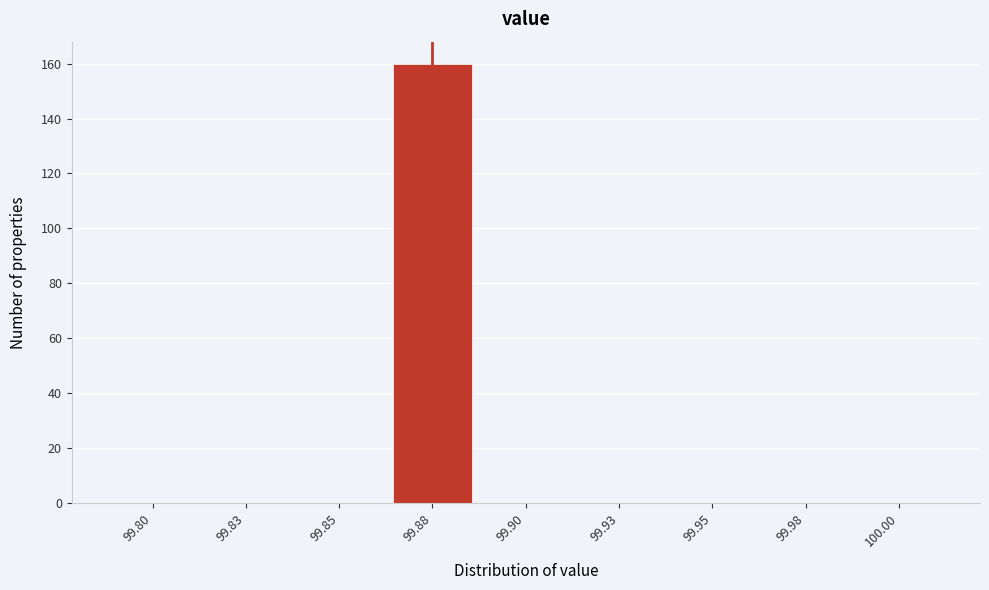

Reading left to right, what are all the values shown in this chart?

99.80=0	99.83=0	99.85=0	99.88=160	99.90=0	99.93=0	99.95=0	99.98=0	100.00=0